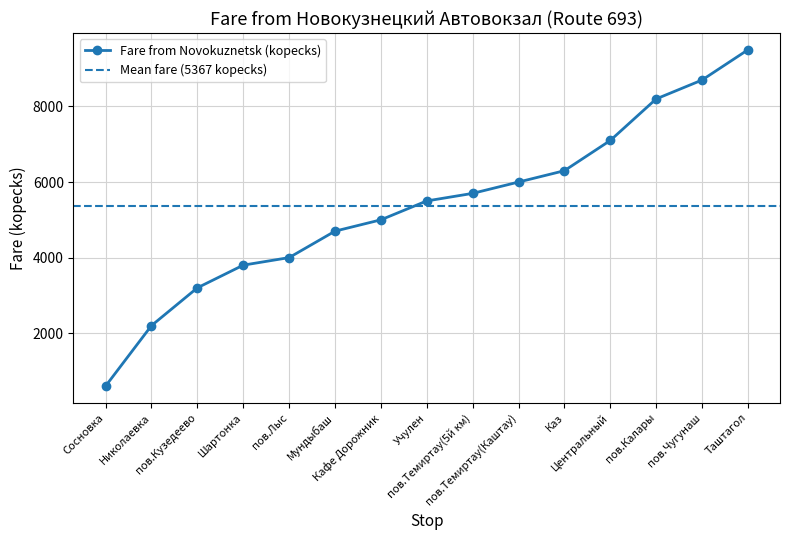

List the labels in order of value, largest first.

Таштагол, пов.Чугунаш, пов.Калары, Центральный, Каз, пов.Темиртау(Каштау), пов.Темиртау(5й км), Учулен, Кафе Дорожник, Мундыбаш, пов.Лыс, Шартонка, пов.Кузедеево, Николаевка, Сосновка